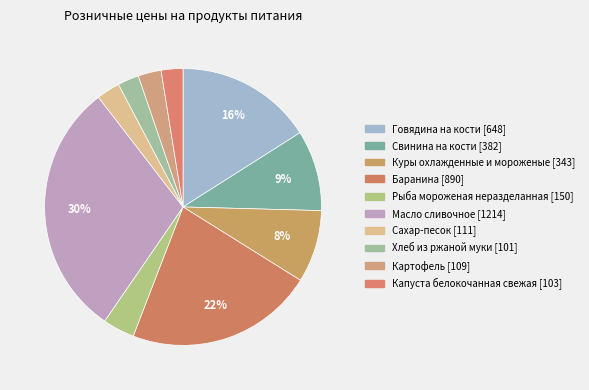

To the nearest percent, what percentage of the pie is Свинина на кости?

9%